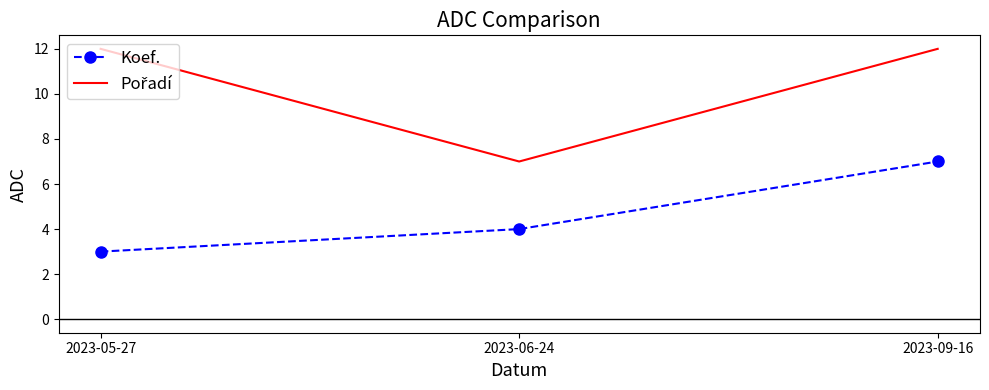

Is it true that Koef. equals 7 at 2023-09-16?

True